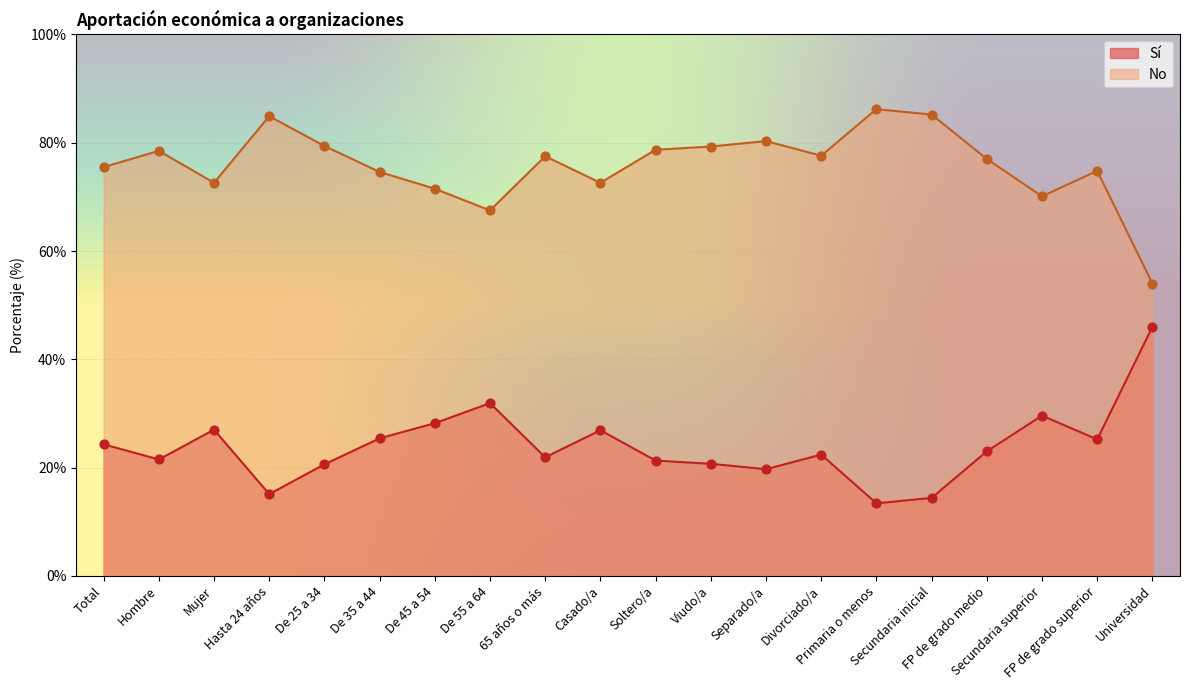

Is the value of No at Viudo/a greater than the value of Sí at 65 años o más?

Yes